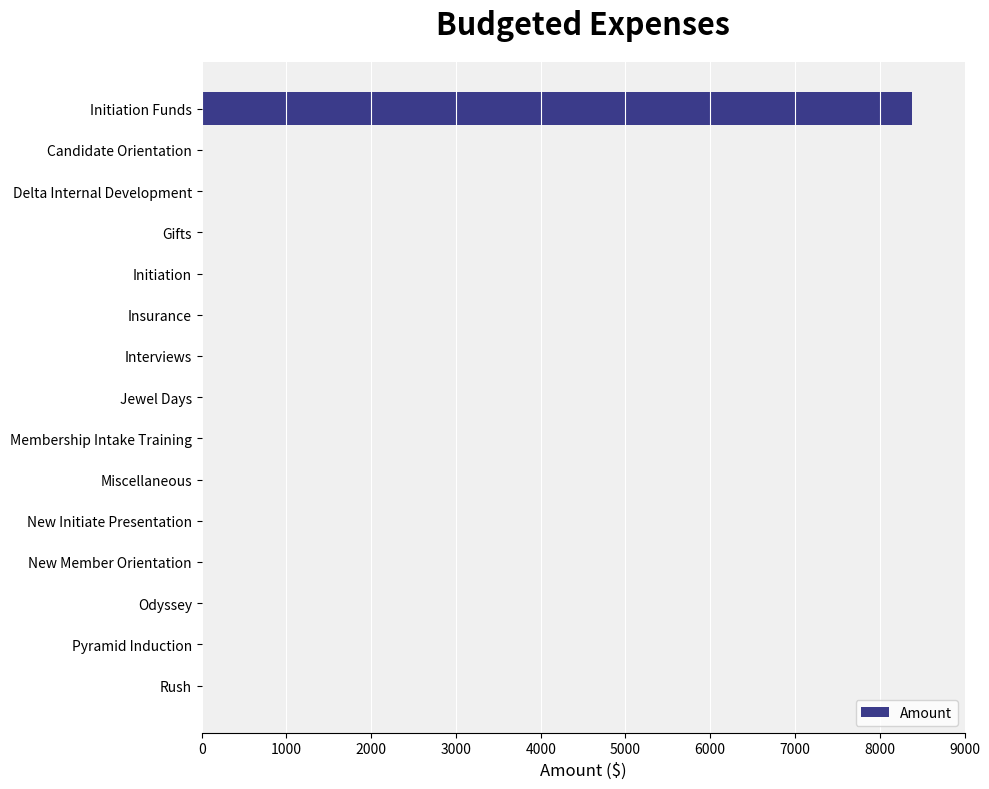

Reading top to bottom, extract all data points from this chart.

Initiation Funds=8375	Candidate Orientation=0	Delta Internal Development=0	Gifts=0	Initiation=0	Insurance=0	Interviews=0	Jewel Days=0	Membership Intake Training=0	Miscellaneous=0	New Initiate Presentation=0	New Member Orientation=0	Odyssey=0	Pyramid Induction=0	Rush=0